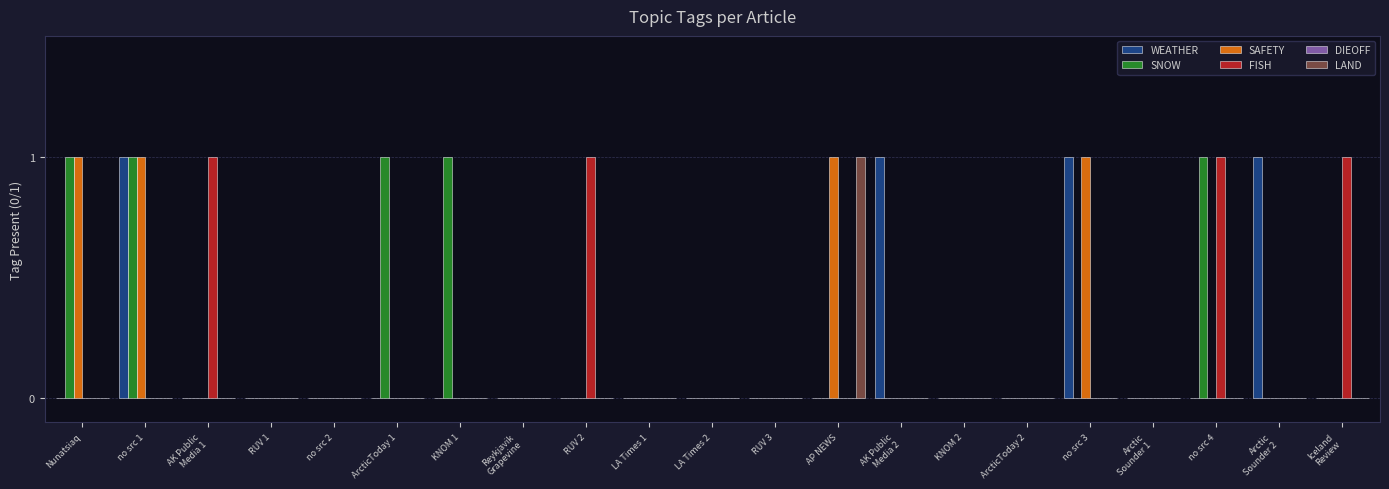

The value of FISH at ArcticToday 1 is 0. True or false?

True